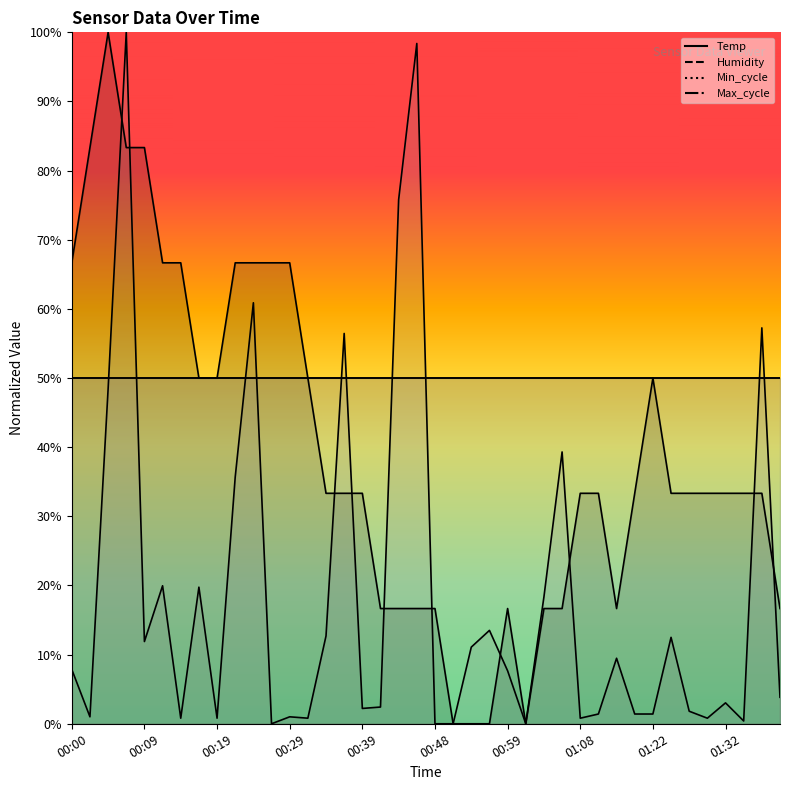

What value does the Max_cycle series have at 00:12?

0.2